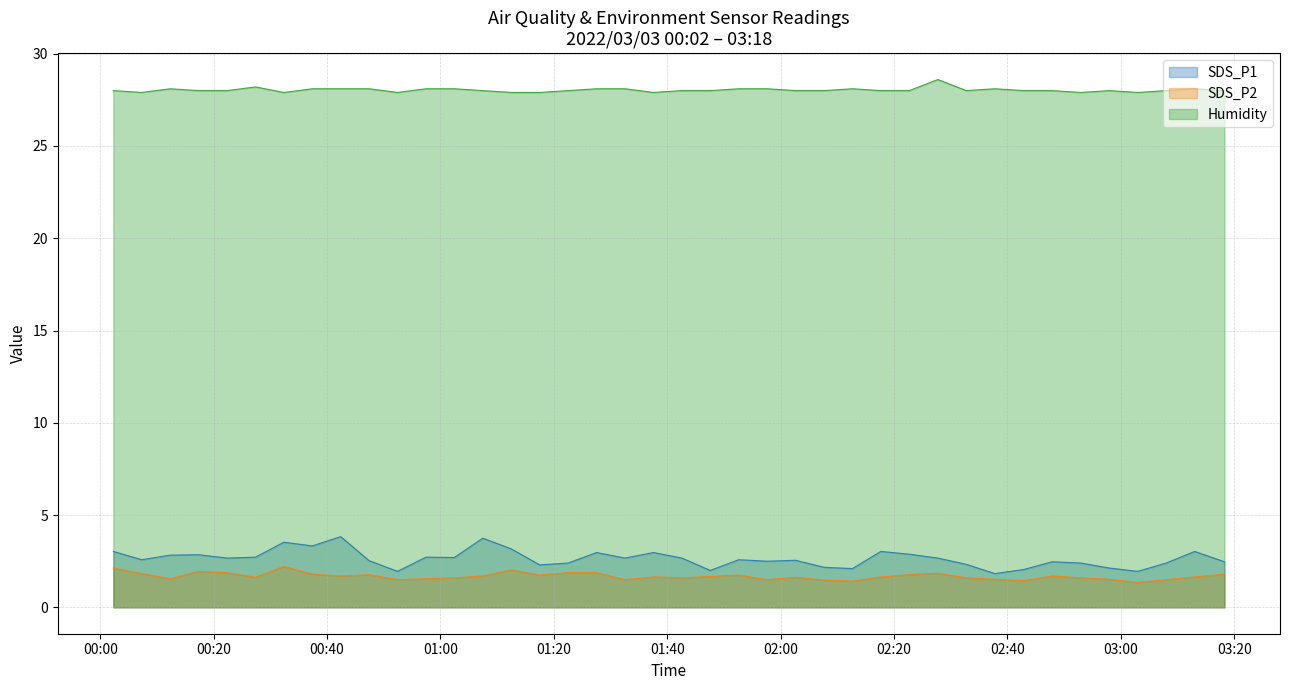

Is it true that Humidity equals 41.1 at 2022/03/03 02:47:53?

False